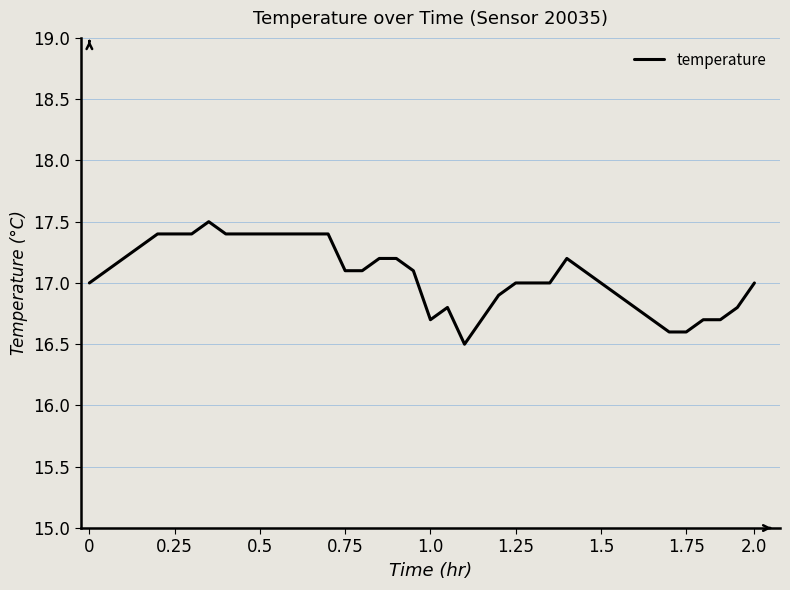

How many series are shown in this chart?

1